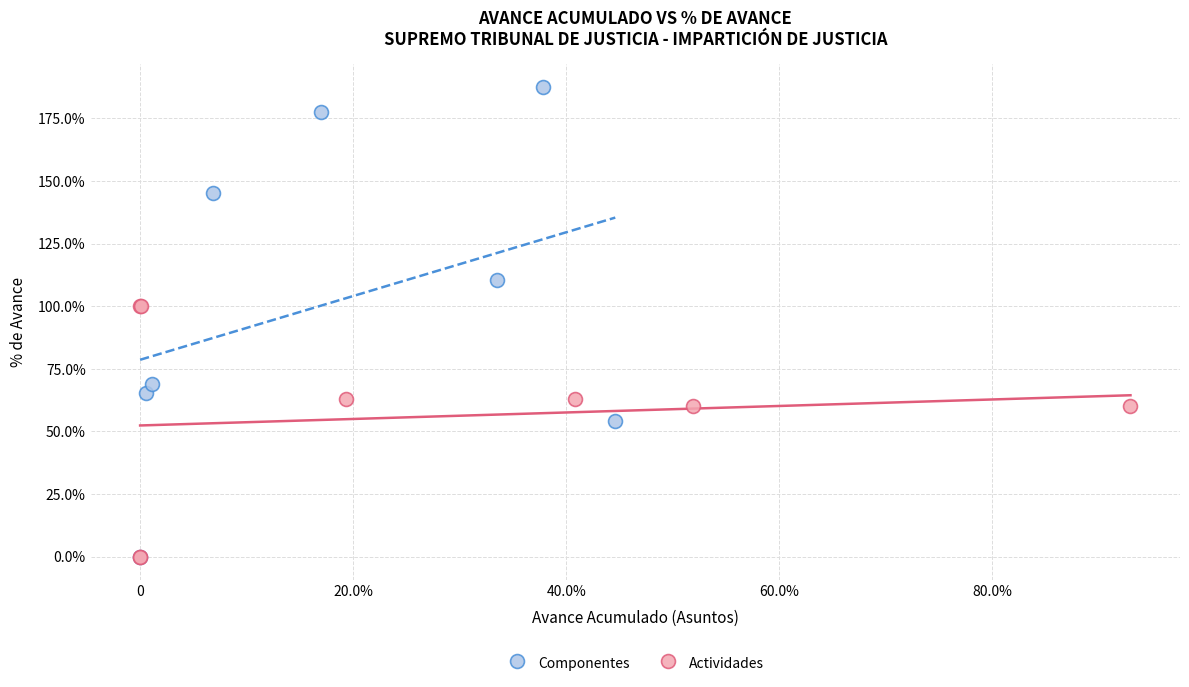

What are all the series names shown in the legend?

Componentes, Actividades